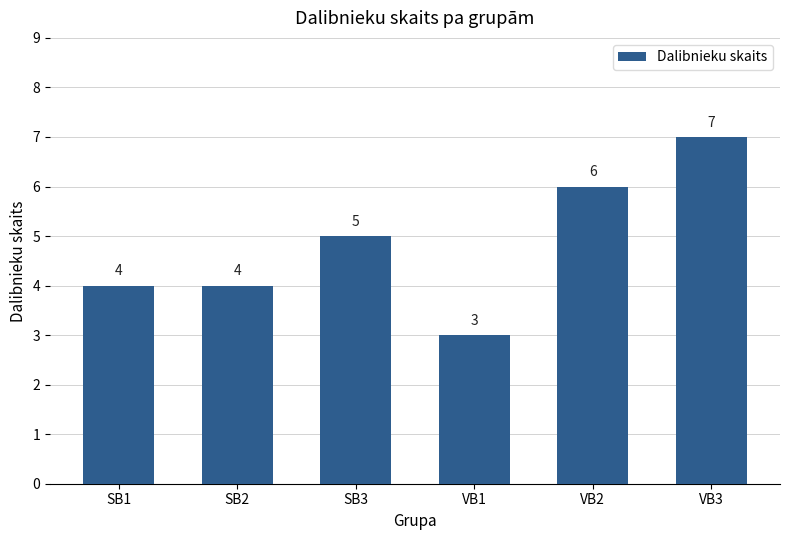

What is the label of the 5th bar from the left?

VB2